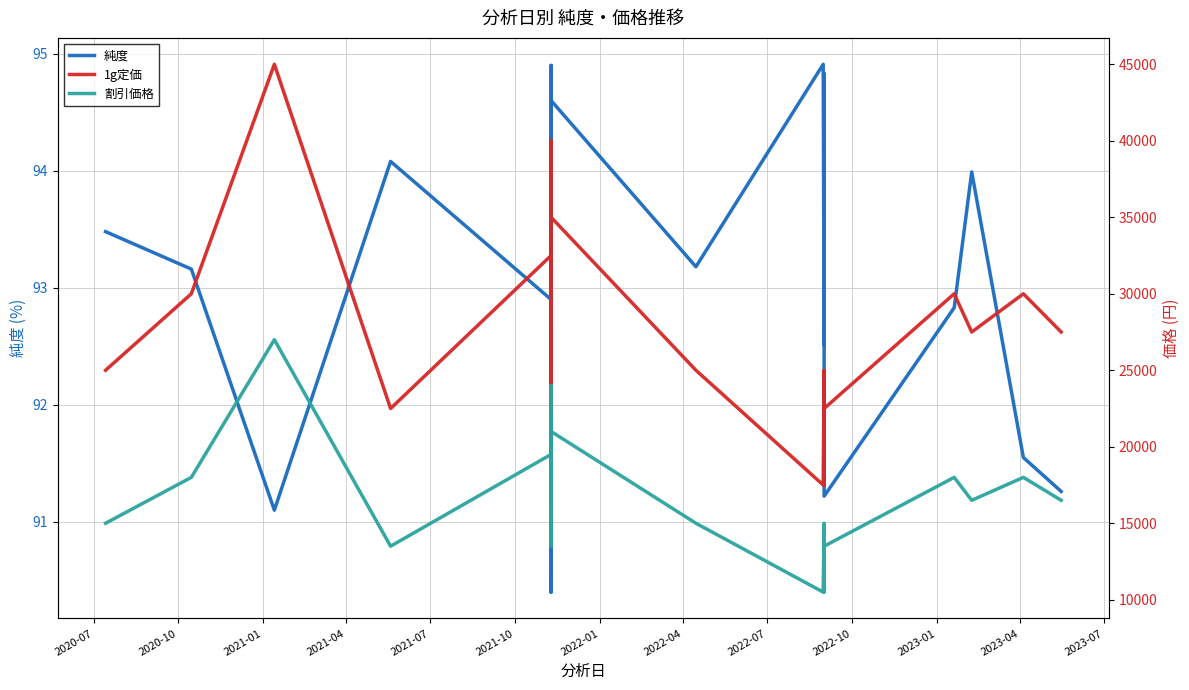

What are all the series names shown in the legend?

純度, 1g定価, 割引価格